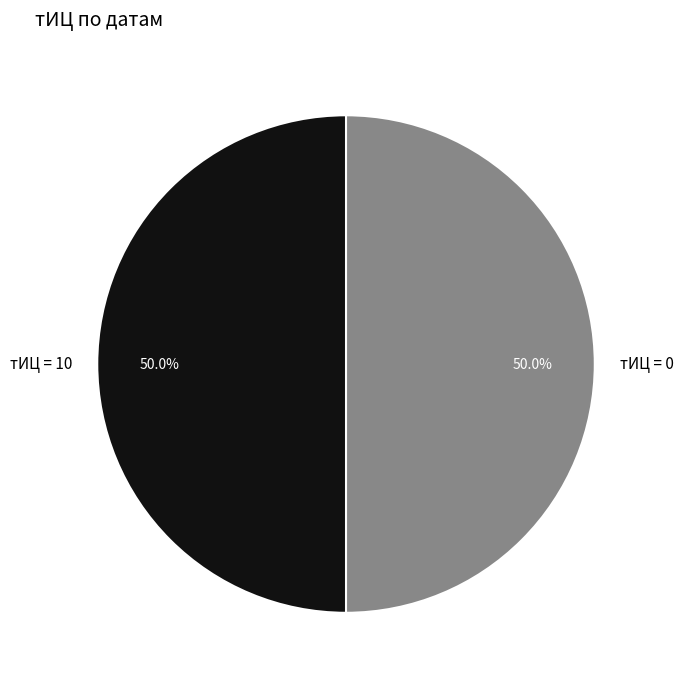

What is the ratio of the value at тИЦ = 10 to the value at тИЦ = 0?

1.0